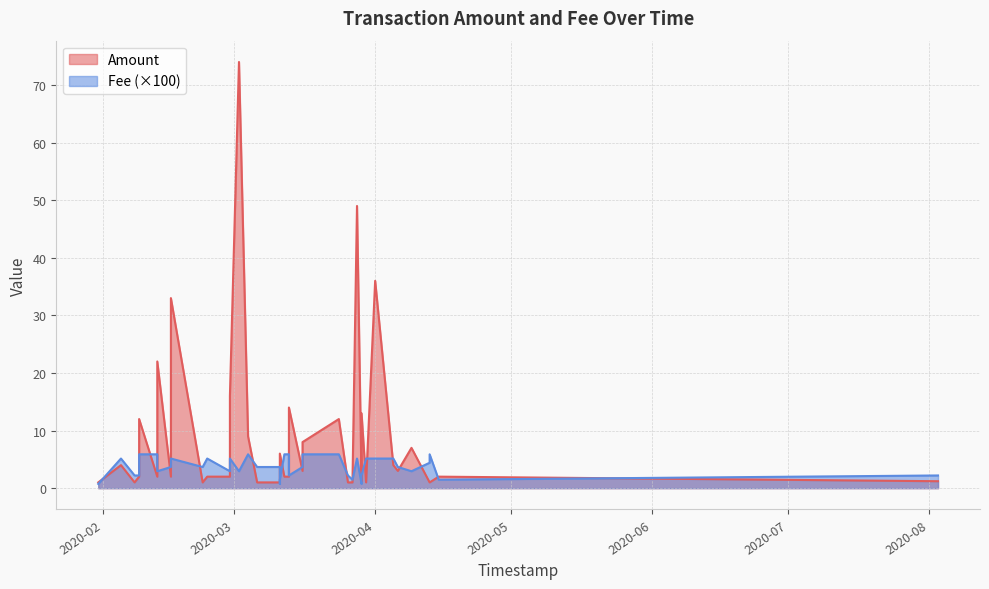

The value of Amount at 18 is 14.0. True or false?

True